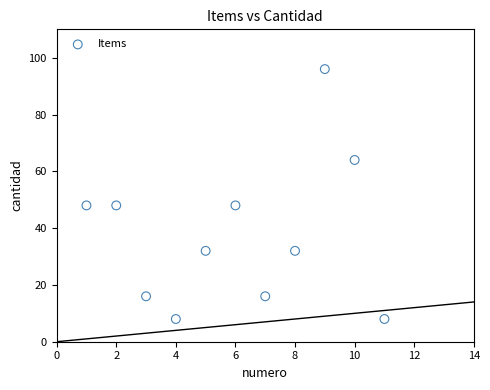

What is the average Y value?

38